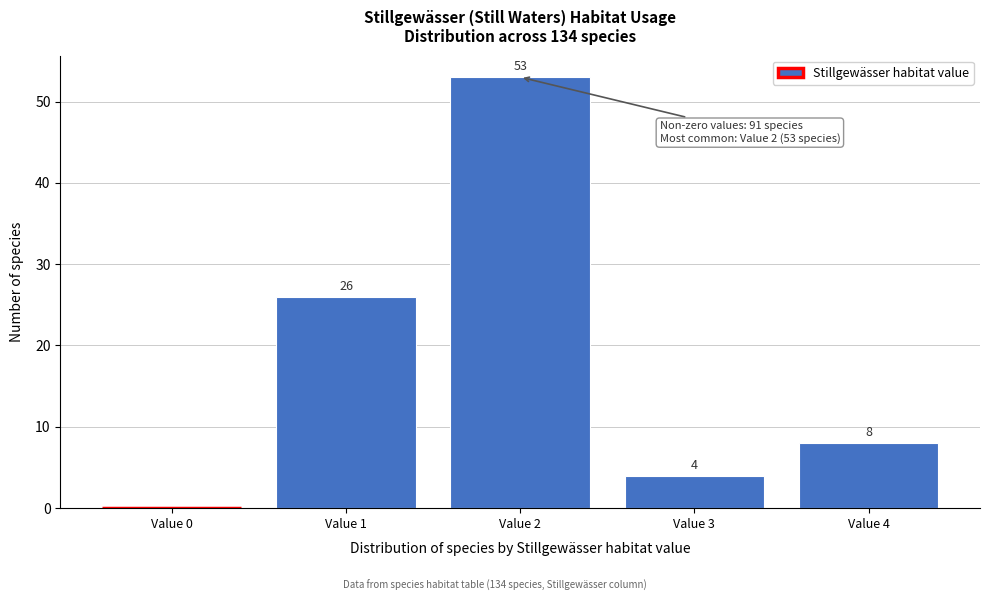

Reading left to right, transcribe all the data shown in this chart.

Value 0=0	Value 1=26	Value 2=53	Value 3=4	Value 4=8